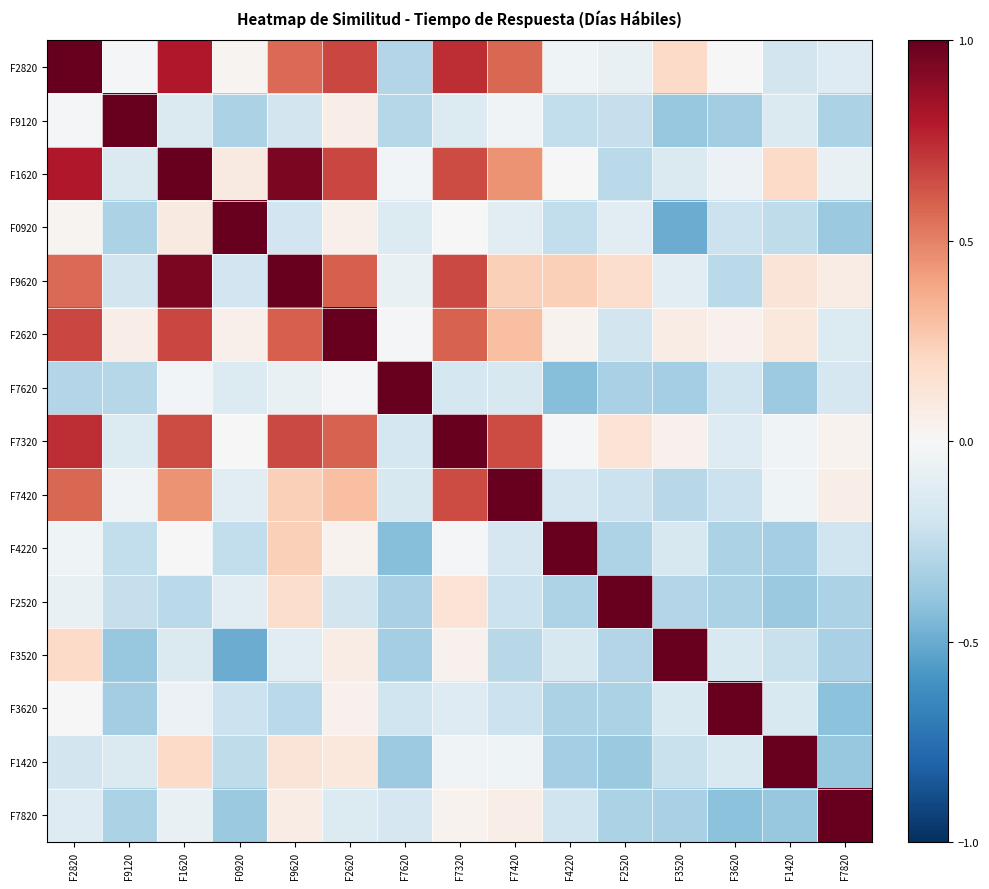

Reading left to right, transcribe all the data shown in this chart.

F2820: F2820=1.0	F9120=-0.0	F1620=0.8	F0920=0.0	F9620=0.6	F2620=0.7	F7620=-0.3	F7320=0.7	F7420=0.6	F4220=-0.0	F2520=-0.1	F3520=0.2	F3620=0.0	F1420=-0.2	F7820=-0.1
F9120: F2820=-0.0	F9120=1.0	F1620=-0.1	F0920=-0.3	F9620=-0.2	F2620=0.1	F7620=-0.3	F7320=-0.1	F7420=-0.0	F4220=-0.2	F2520=-0.2	F3520=-0.4	F3620=-0.3	F1420=-0.1	F7820=-0.3
F1620: F2820=0.8	F9120=-0.1	F1620=1.0	F0920=0.1	F9620=0.9	F2620=0.7	F7620=-0.0	F7320=0.7	F7420=0.5	F4220=-0.0	F2520=-0.3	F3520=-0.1	F3620=-0.1	F1420=0.2	F7820=-0.1
F0920: F2820=0.0	F9120=-0.3	F1620=0.1	F0920=1.0	F9620=-0.2	F2620=0.0	F7620=-0.1	F7320=0.0	F7420=-0.1	F4220=-0.2	F2520=-0.1	F3520=-0.5	F3620=-0.2	F1420=-0.3	F7820=-0.4
F9620: F2820=0.6	F9120=-0.2	F1620=0.9	F0920=-0.2	F9620=1.0	F2620=0.6	F7620=-0.1	F7320=0.7	F7420=0.2	F4220=0.2	F2520=0.2	F3520=-0.1	F3620=-0.3	F1420=0.1	F7820=0.1
F2620: F2820=0.7	F9120=0.1	F1620=0.7	F0920=0.0	F9620=0.6	F2620=1.0	F7620=-0.0	F7320=0.6	F7420=0.3	F4220=0.0	F2520=-0.2	F3520=0.1	F3620=0.0	F1420=0.1	F7820=-0.1
F7620: F2820=-0.3	F9120=-0.3	F1620=-0.0	F0920=-0.1	F9620=-0.1	F2620=-0.0	F7620=1.0	F7320=-0.2	F7420=-0.2	F4220=-0.4	F2520=-0.3	F3520=-0.3	F3620=-0.2	F1420=-0.4	F7820=-0.2
F7320: F2820=0.7	F9120=-0.1	F1620=0.7	F0920=0.0	F9620=0.7	F2620=0.6	F7620=-0.2	F7320=1.0	F7420=0.7	F4220=-0.0	F2520=0.1	F3520=0.0	F3620=-0.1	F1420=-0.0	F7820=0.0
F7420: F2820=0.6	F9120=-0.0	F1620=0.5	F0920=-0.1	F9620=0.2	F2620=0.3	F7620=-0.2	F7320=0.7	F7420=1.0	F4220=-0.2	F2520=-0.2	F3520=-0.3	F3620=-0.2	F1420=-0.0	F7820=0.1
F4220: F2820=-0.0	F9120=-0.2	F1620=-0.0	F0920=-0.2	F9620=0.2	F2620=0.0	F7620=-0.4	F7320=-0.0	F7420=-0.2	F4220=1.0	F2520=-0.3	F3520=-0.2	F3620=-0.3	F1420=-0.3	F7820=-0.2
F2520: F2820=-0.1	F9120=-0.2	F1620=-0.3	F0920=-0.1	F9620=0.2	F2620=-0.2	F7620=-0.3	F7320=0.1	F7420=-0.2	F4220=-0.3	F2520=1.0	F3520=-0.3	F3620=-0.3	F1420=-0.4	F7820=-0.3
F3520: F2820=0.2	F9120=-0.4	F1620=-0.1	F0920=-0.5	F9620=-0.1	F2620=0.1	F7620=-0.3	F7320=0.0	F7420=-0.3	F4220=-0.2	F2520=-0.3	F3520=1.0	F3620=-0.2	F1420=-0.2	F7820=-0.3
F3620: F2820=0.0	F9120=-0.3	F1620=-0.1	F0920=-0.2	F9620=-0.3	F2620=0.0	F7620=-0.2	F7320=-0.1	F7420=-0.2	F4220=-0.3	F2520=-0.3	F3520=-0.2	F3620=1.0	F1420=-0.1	F7820=-0.4
F1420: F2820=-0.2	F9120=-0.1	F1620=0.2	F0920=-0.3	F9620=0.1	F2620=0.1	F7620=-0.4	F7320=-0.0	F7420=-0.0	F4220=-0.3	F2520=-0.4	F3520=-0.2	F3620=-0.1	F1420=1.0	F7820=-0.4
F7820: F2820=-0.1	F9120=-0.3	F1620=-0.1	F0920=-0.4	F9620=0.1	F2620=-0.1	F7620=-0.2	F7320=0.0	F7420=0.1	F4220=-0.2	F2520=-0.3	F3520=-0.3	F3620=-0.4	F1420=-0.4	F7820=1.0